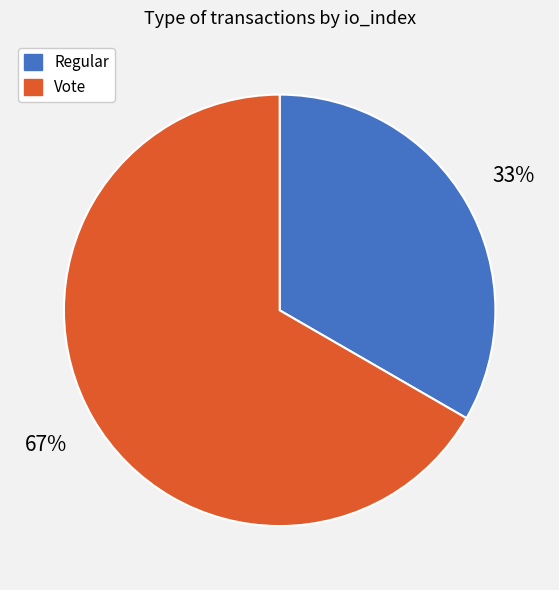

Combined, do Regular and Vote account for over 50%?

Yes